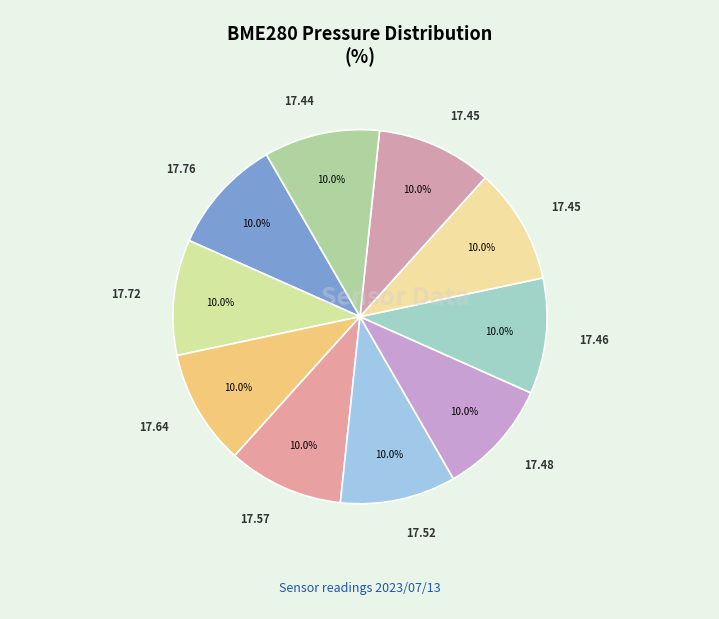

Count the number of slices in the pie.

10